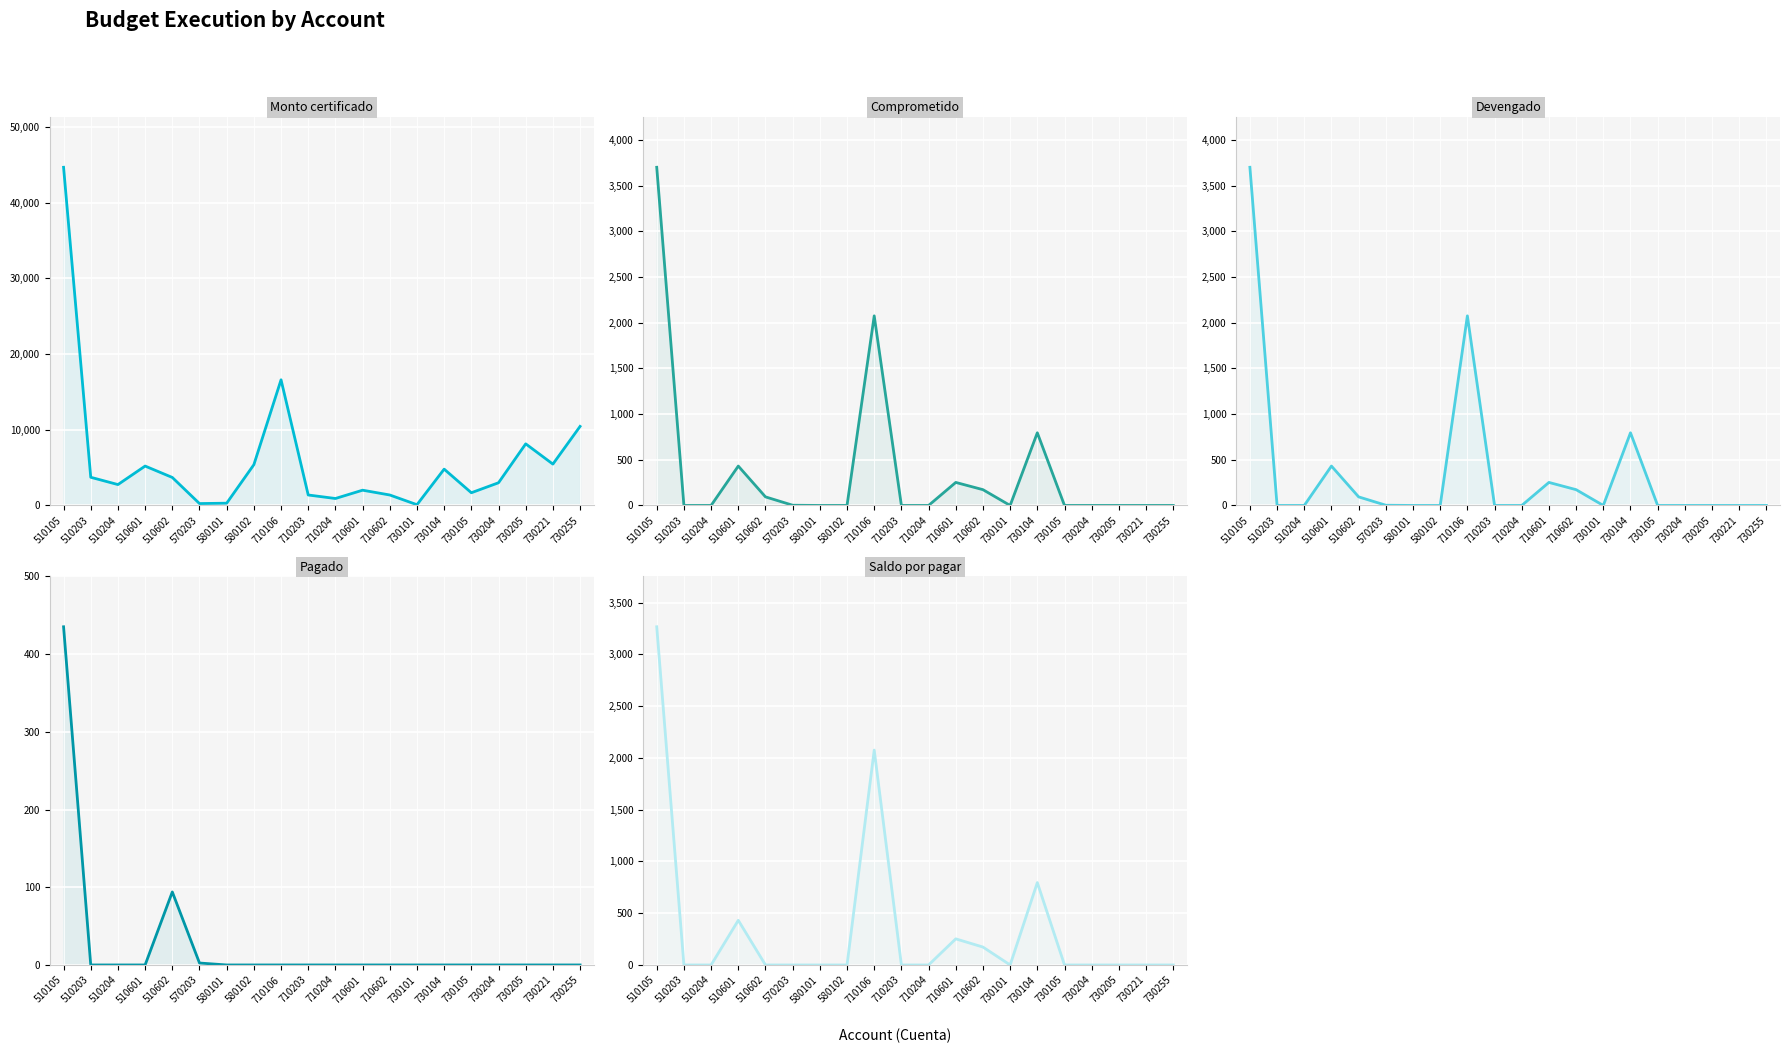

Rank the series at 710204 from highest to lowest value.

Monto certificado, Comprometido, Devengado, Pagado, Saldo por pagar